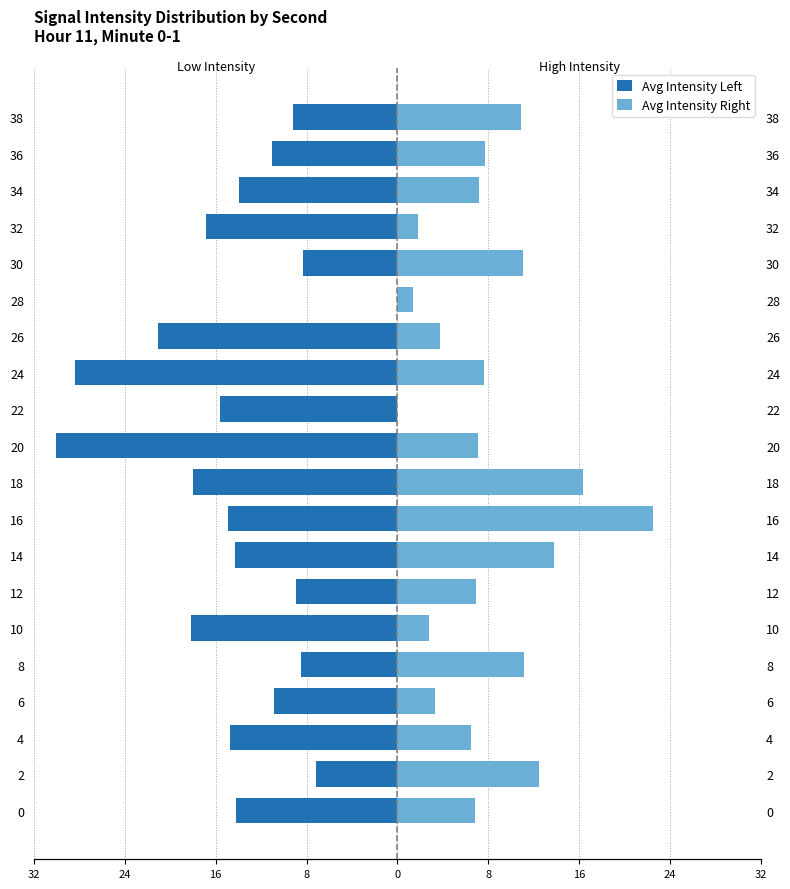

What is the maximum value shown in the chart?

22.9